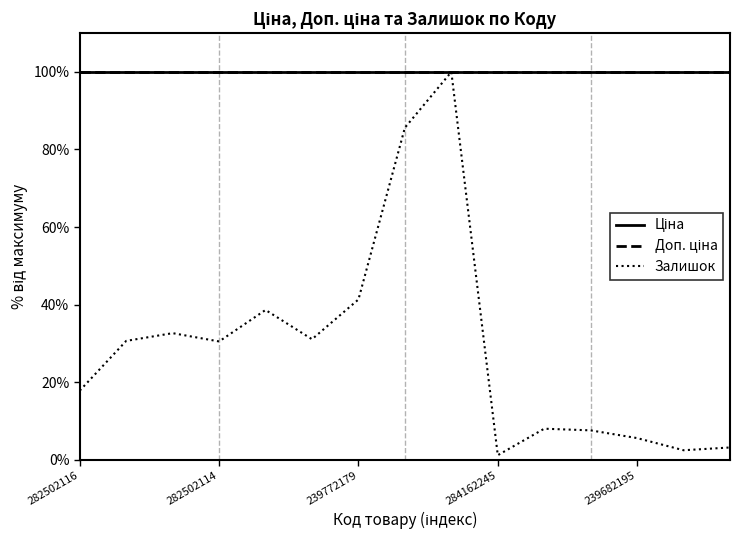

What is the label of the 13th point from the left?

239682195